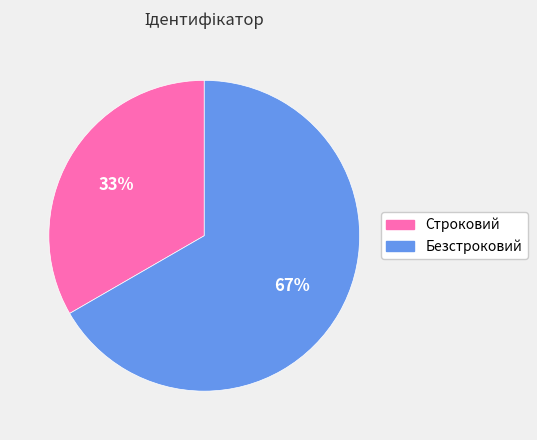

Which has a higher value, Строковий or Безстроковий?

Безстроковий